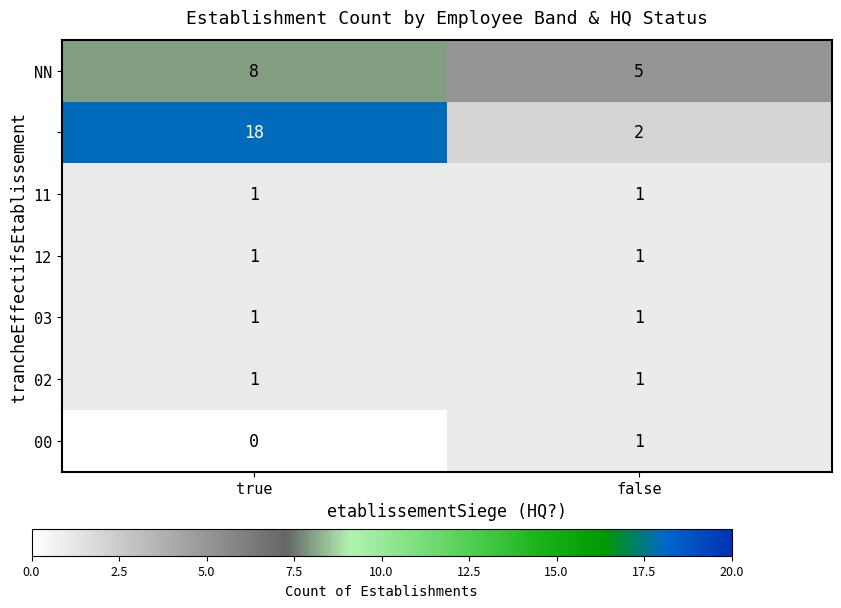

What is the greatest value displayed?

18